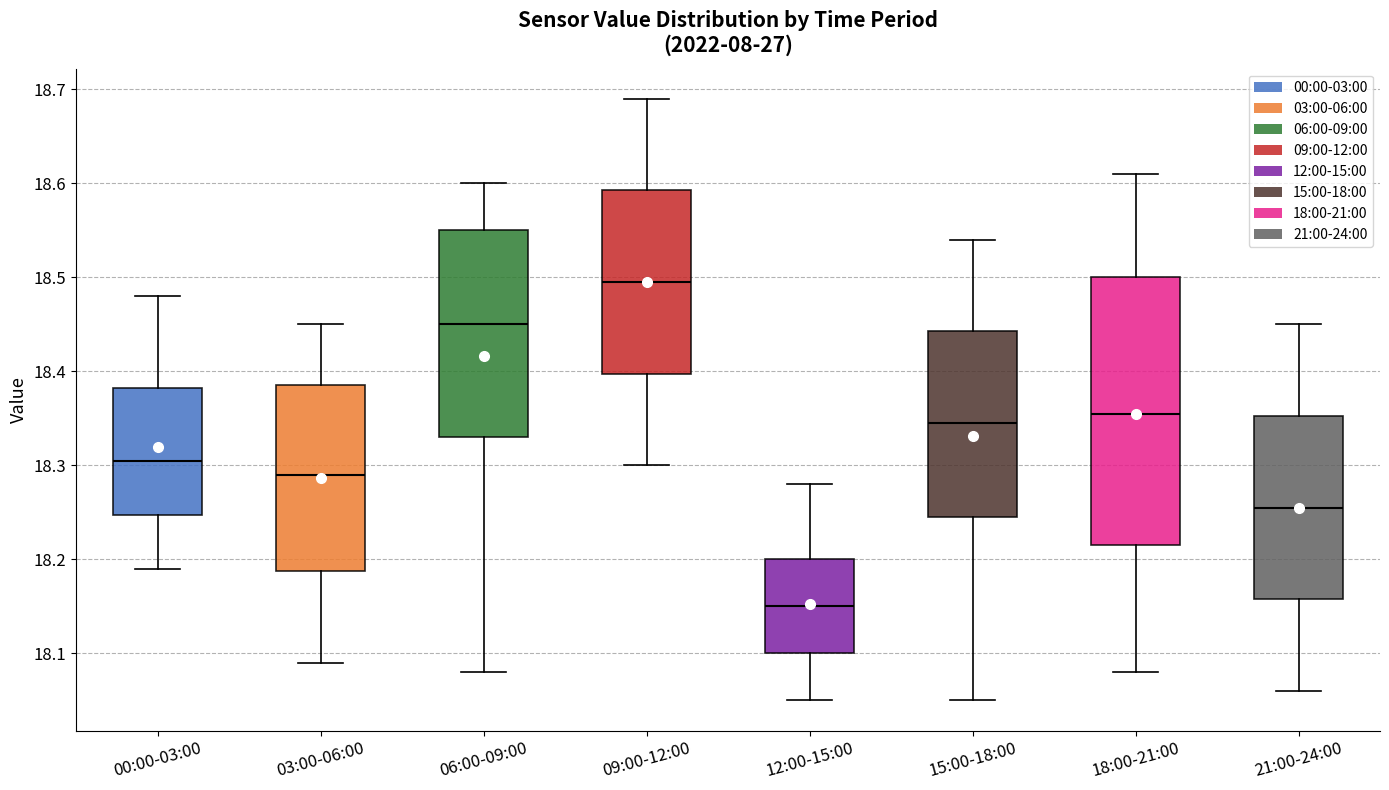

Reading left to right, read every box against the y-axis: the position of its median line, the range the box covers, and the ends of its whiskers. The values are not printed on the chart, so give them approximately, as read against the axis.

00:00-03:00: median 18.31, box 18.25 to 18.38, whiskers 18.19 to 18.48
03:00-06:00: median 18.29, box 18.19 to 18.39, whiskers 18.09 to 18.45
06:00-09:00: median 18.45, box 18.33 to 18.55, whiskers 18.08 to 18.60
09:00-12:00: median 18.50, box 18.40 to 18.59, whiskers 18.30 to 18.69
12:00-15:00: median 18.15, box 18.10 to 18.20, whiskers 18.05 to 18.28
15:00-18:00: median 18.35, box 18.25 to 18.44, whiskers 18.05 to 18.54
18:00-21:00: median 18.36, box 18.22 to 18.50, whiskers 18.08 to 18.61
21:00-24:00: median 18.26, box 18.16 to 18.35, whiskers 18.06 to 18.45